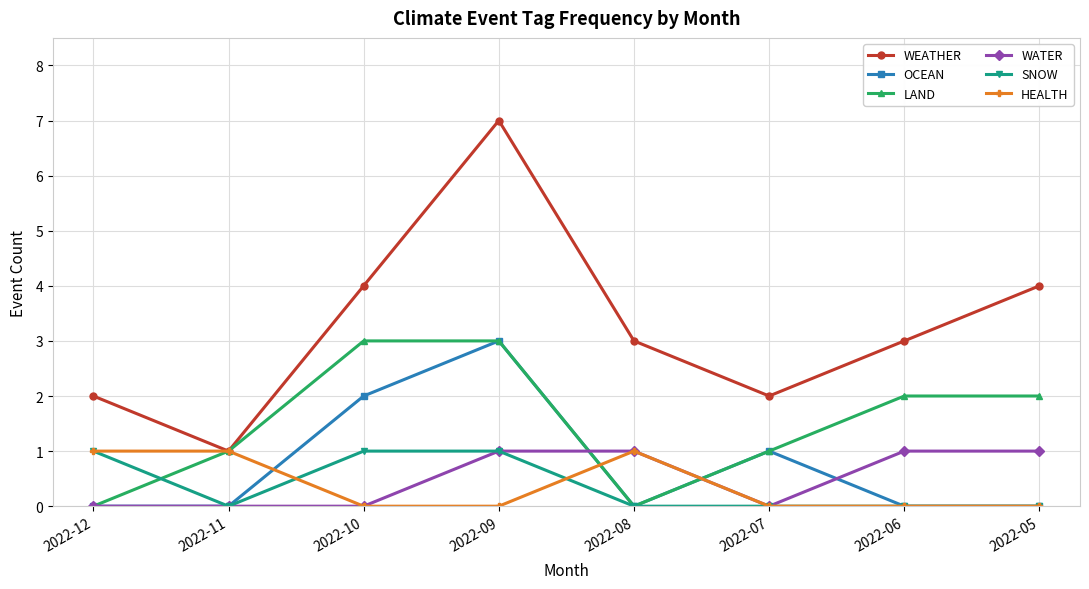

Does the chart have visible grid lines?

Yes